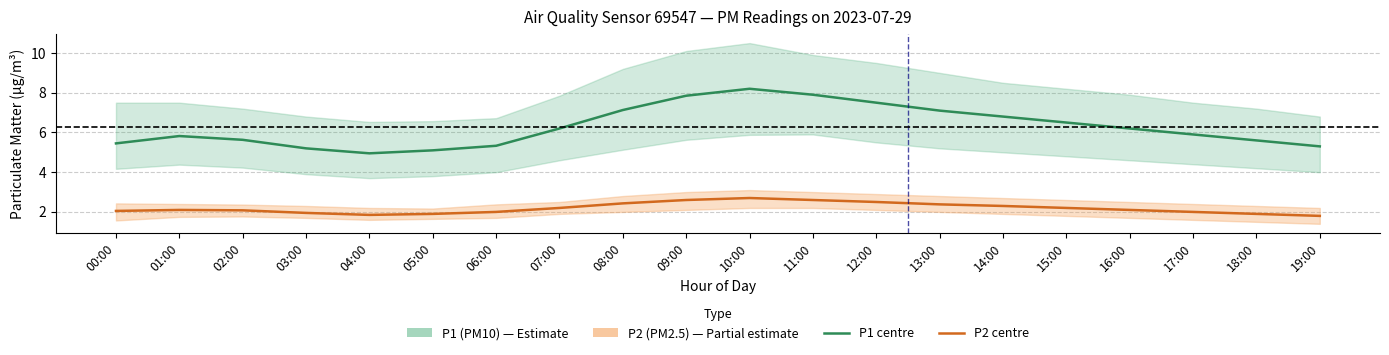

What is the label of the 10th point from the left?

09:00